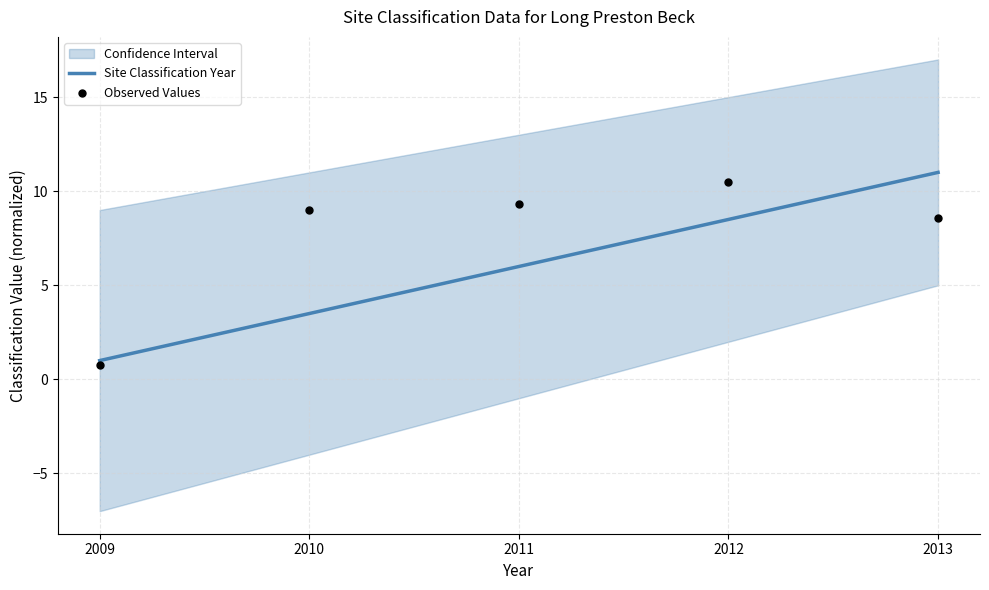

Is the value of Site Classification Year at 2013 greater than the value of Observed Values at 2012?

Yes